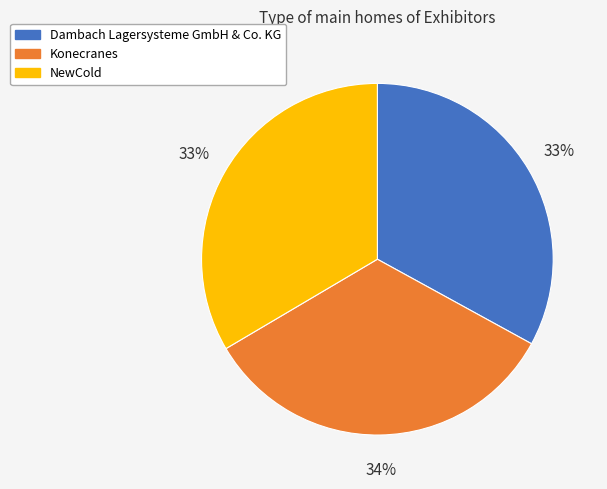

What percentage is the Konecranes slice, to the nearest percent?

34%